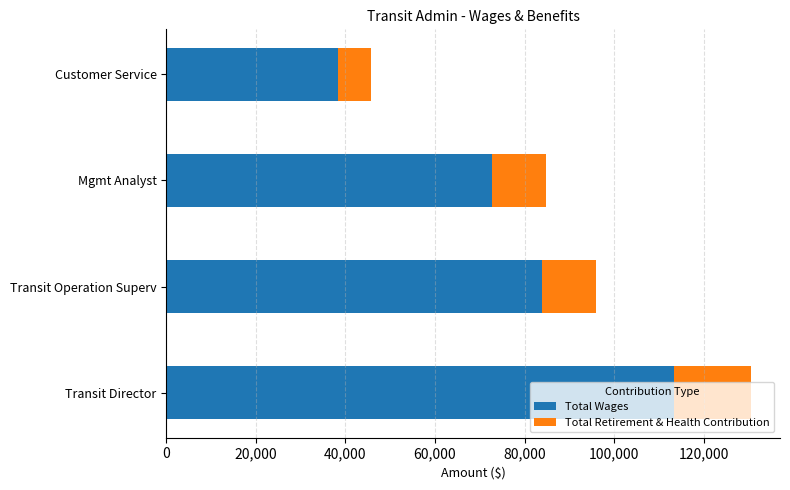

What is the difference between the second highest and second lowest values in the Total Wages series?

11161